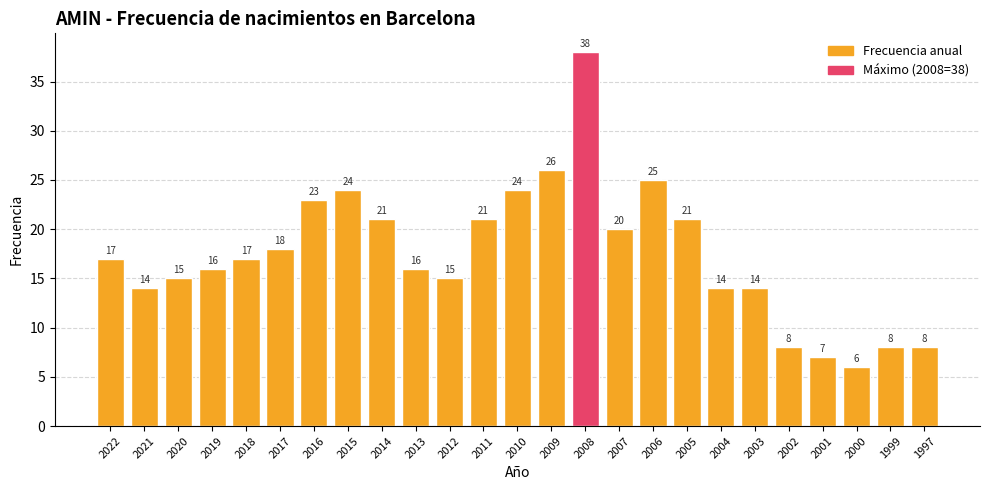

How many values are below 17?

12